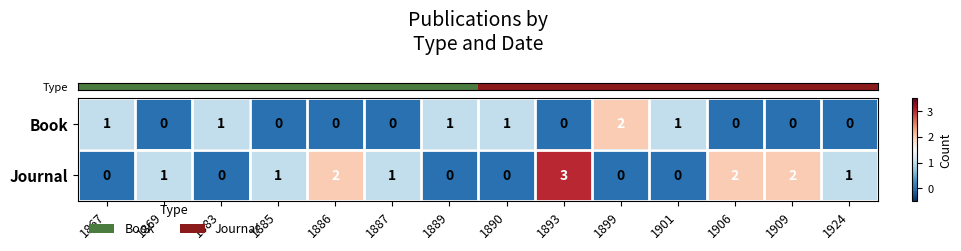

Reading left to right, extract all data points from this chart.

Book: 1867=1	1869=0	1883=1	1885=0	1886=0	1887=0	1889=1	1890=1	1893=0	1899=2	1901=1	1906=0	1909=0	1924=0
Journal: 1867=0	1869=1	1883=0	1885=1	1886=2	1887=1	1889=0	1890=0	1893=3	1899=0	1901=0	1906=2	1909=2	1924=1